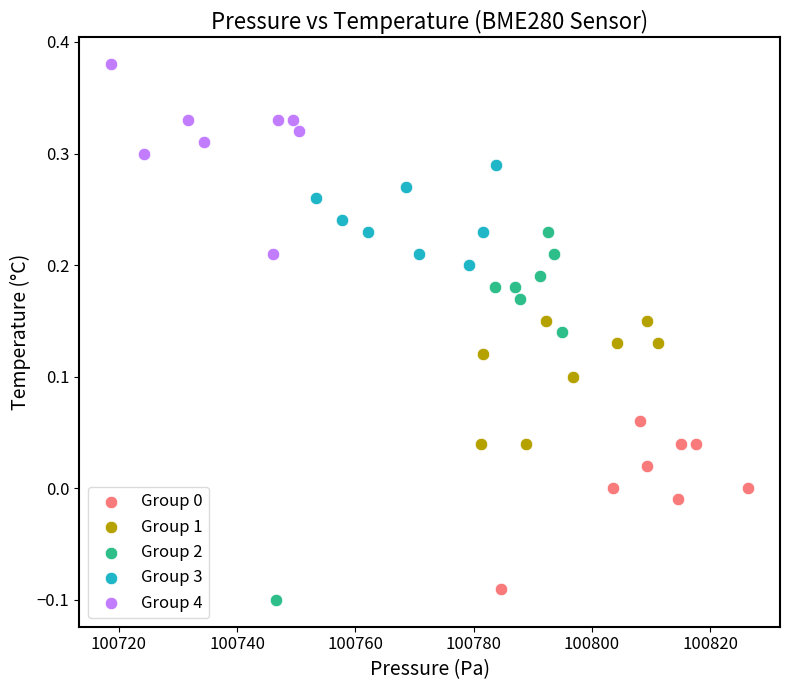

Which series has the largest Y range (max minus min)?

Group 2